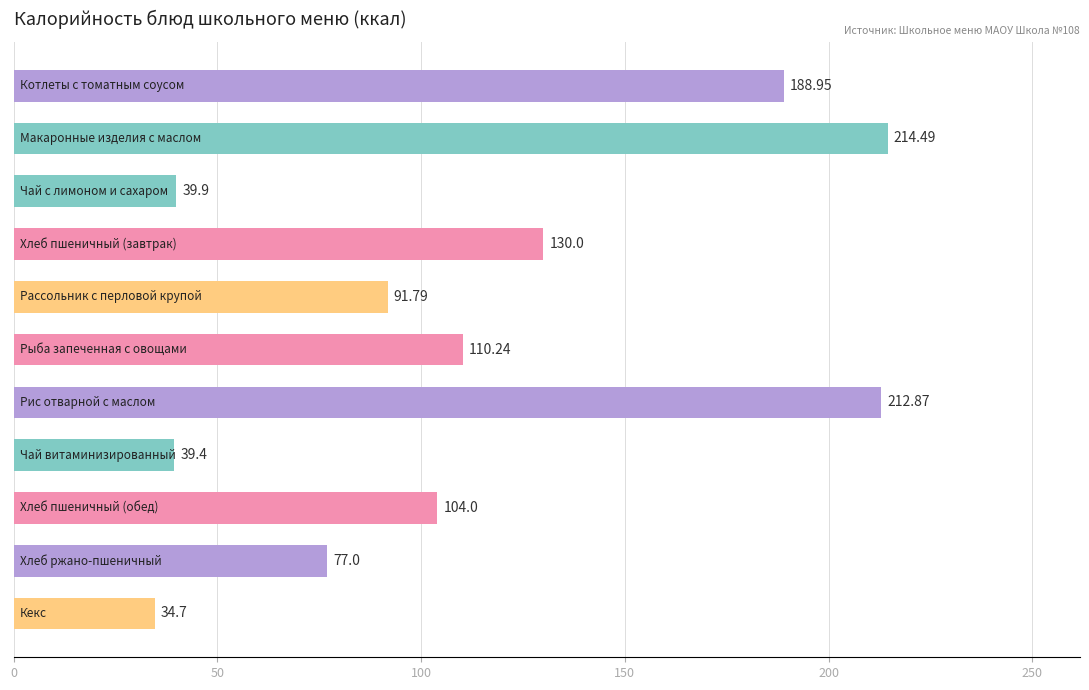

What is the sum of all values?

1243.3